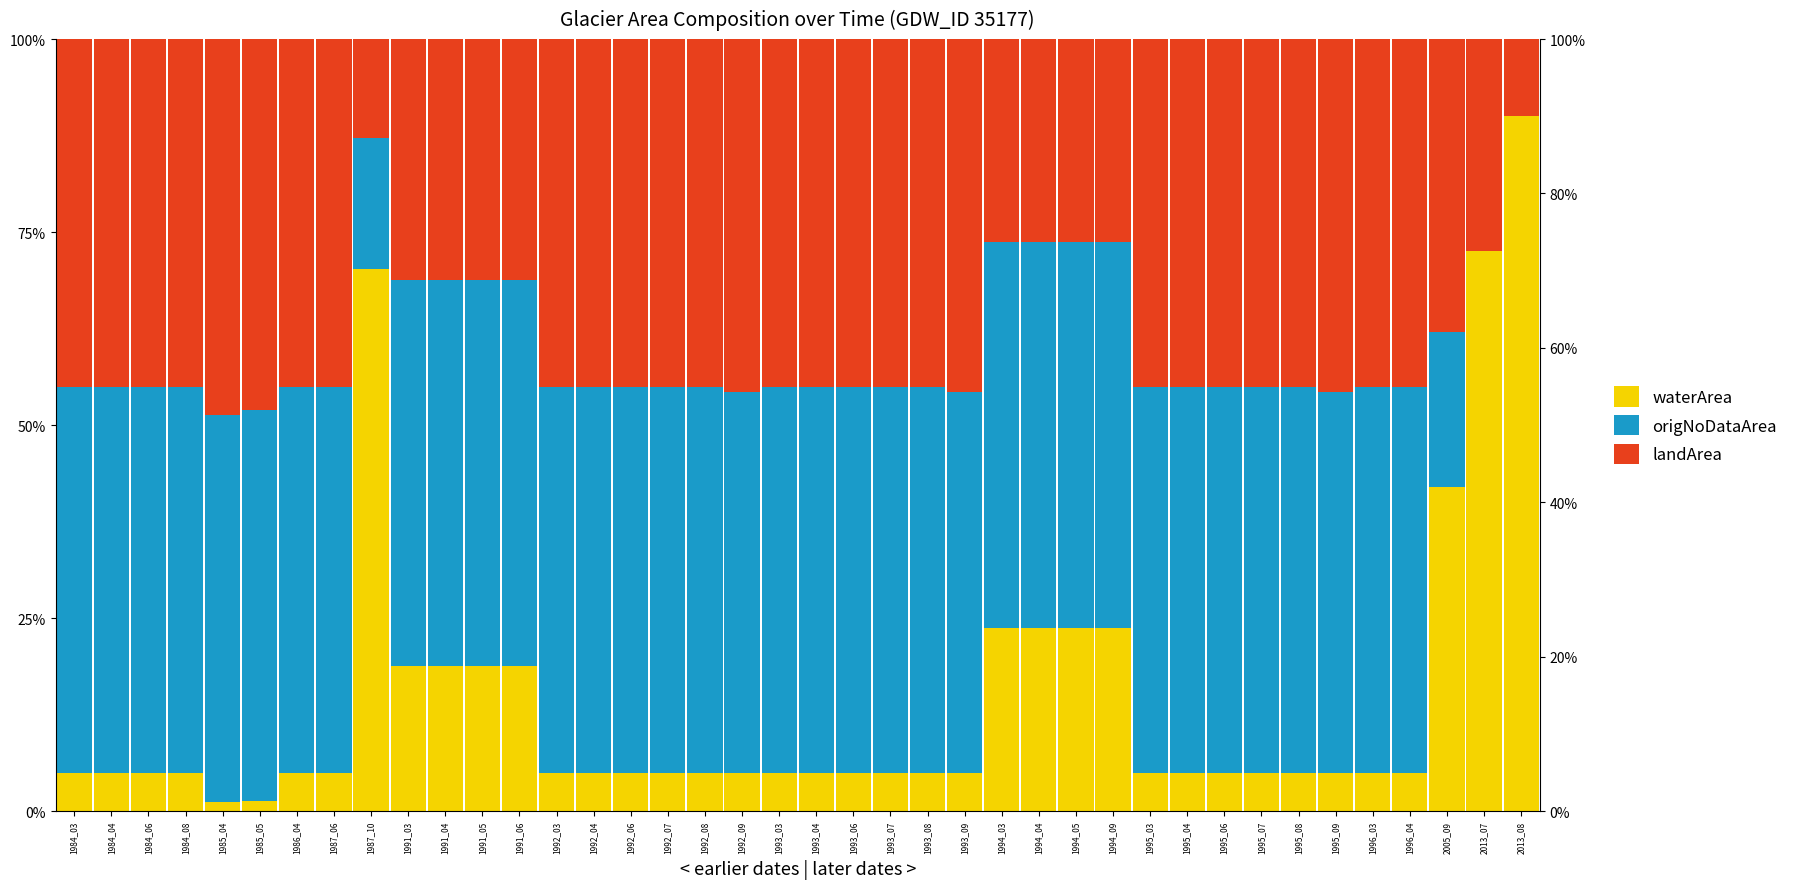

Are the bars horizontal?

No